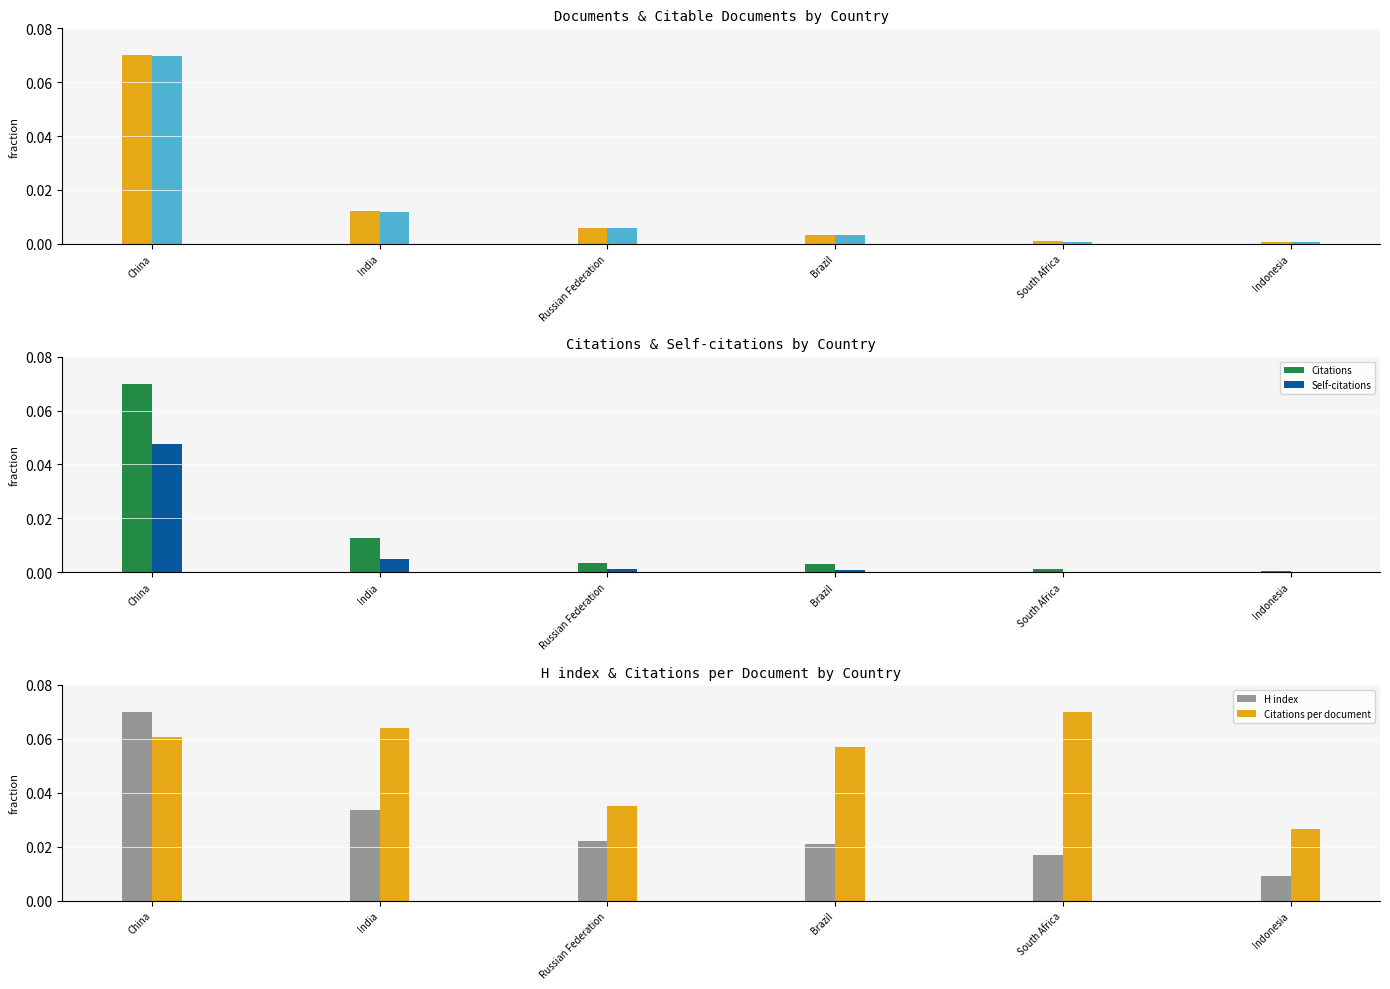

Reading left to right, extract all data points from this chart.

Documents: 0.1	0.0	0.0	0.0	0.0	0.0
Citable documents: 0.1	0.0	0.0	0.0	0.0	0.0
Citations: 0.1	0.0	0.0	0.0	0.0	0.0
Self-citations: 0.0	0.0	0.0	0.0	0.0	0.0
H index: 0.1	0.0	0.0	0.0	0.0	0.0
Citations per document: 0.1	0.1	0.0	0.1	0.1	0.0